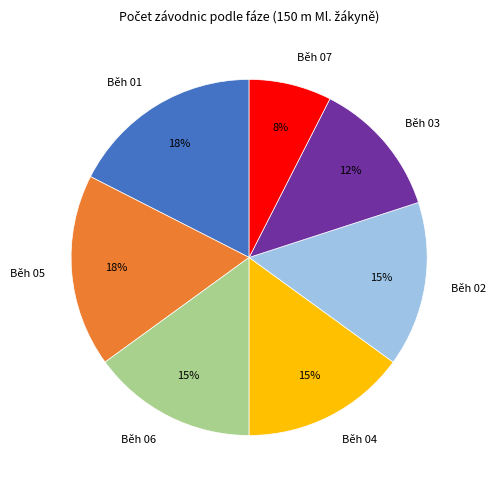

What is the ratio of the value at Běh 04 to the value at Běh 02?

1.0